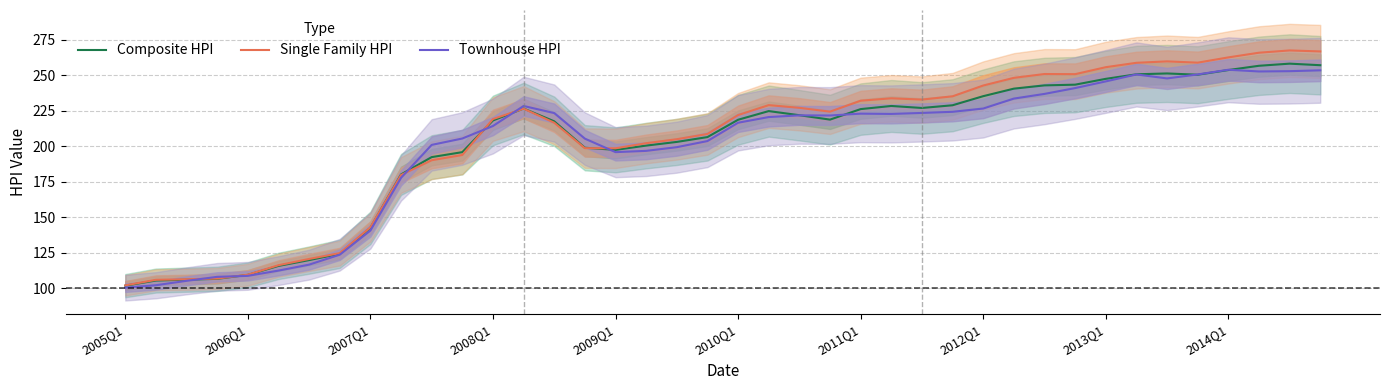

What is the minimum value for Townhouse HPI?

100.6